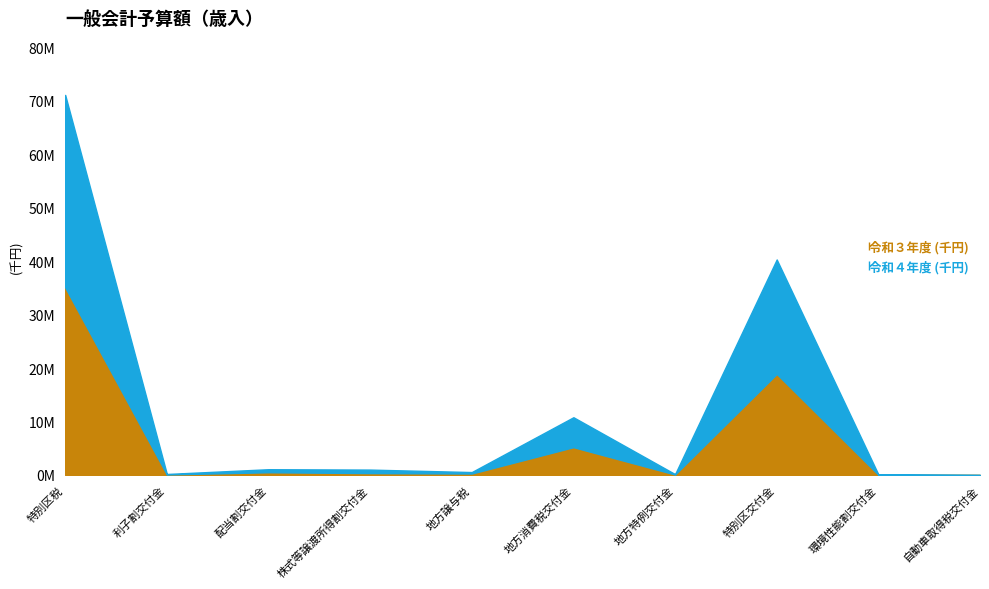

How many data points does each series have?

10